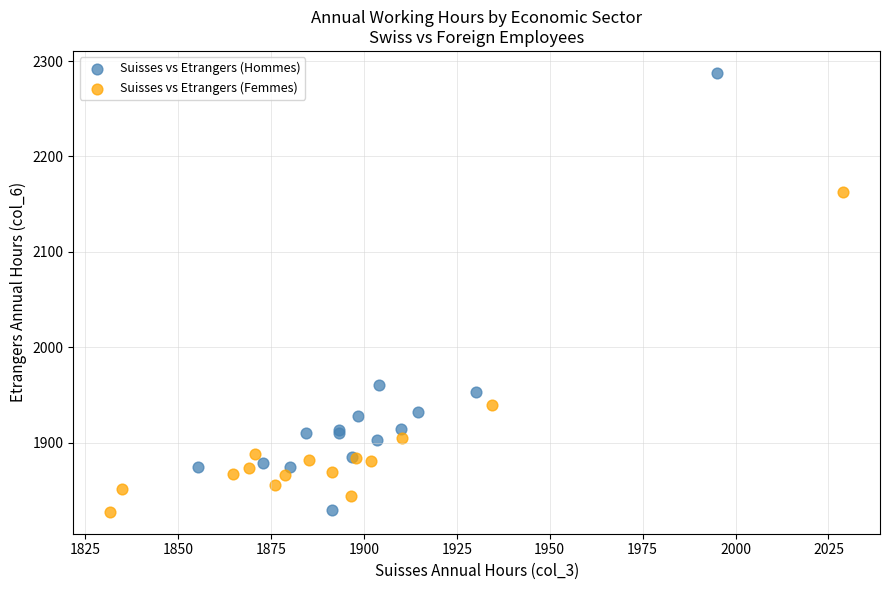

Which series contains the highest Y value?

Suisses vs Etrangers (Hommes)